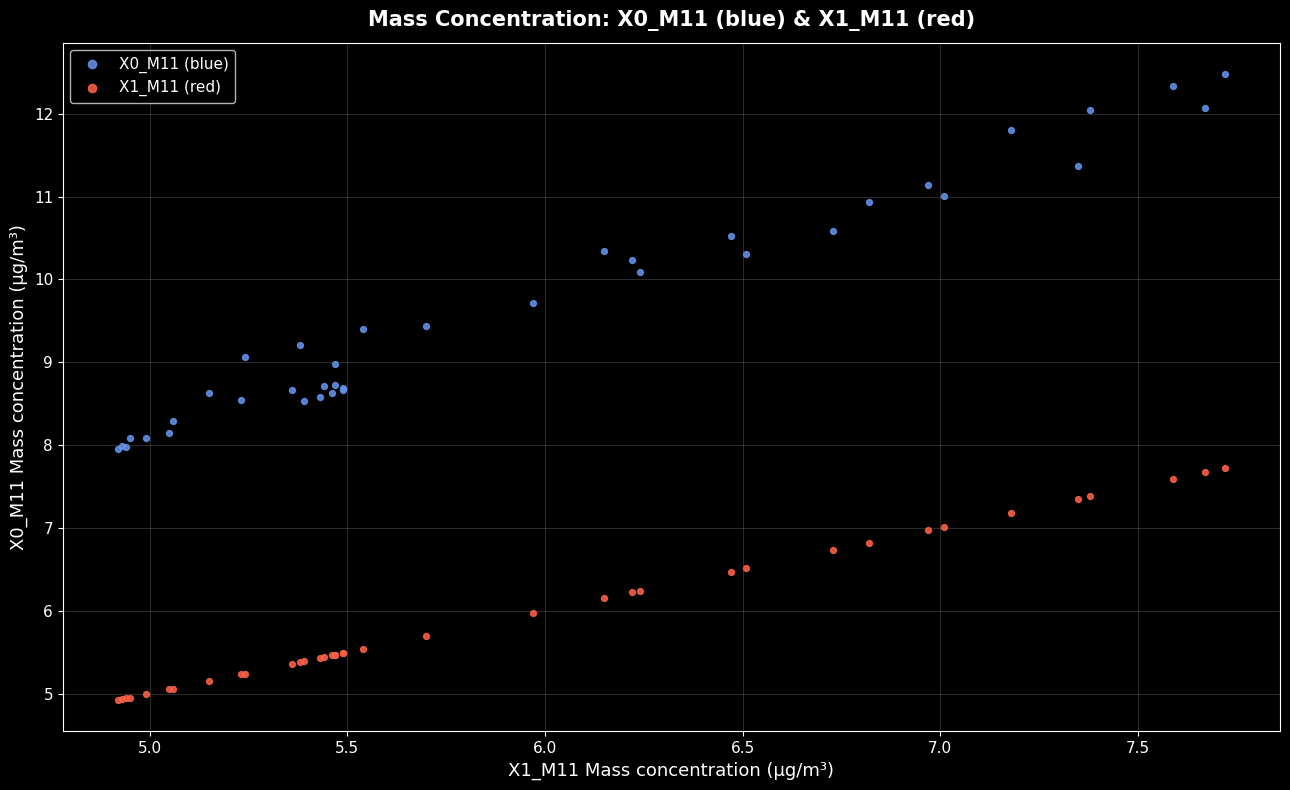

Which series contains the lowest Y value?

X1_M11 (red)